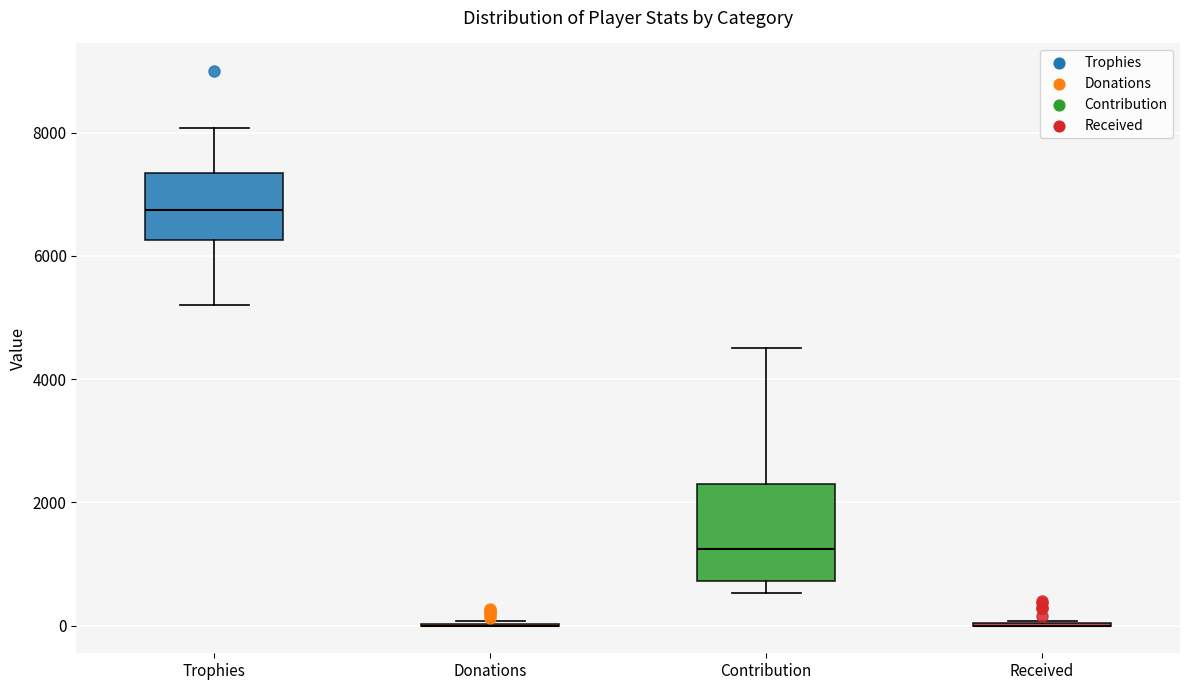

Reading left to right, read every box against the y-axis: the position of its median line, the range the box covers, and the ends of its whiskers. The values are not printed on the chart, so give them approximately, as read against the axis.

Trophies: median 6800, box 6200 to 7400, whiskers 5200 to 8000
Donations: box collapsed to a line at 0, whiskers 0 to 0
Contribution: median 1200, box 800 to 2400, whiskers 600 to 4600
Received: box collapsed to a line at 0, whiskers 0 to 0